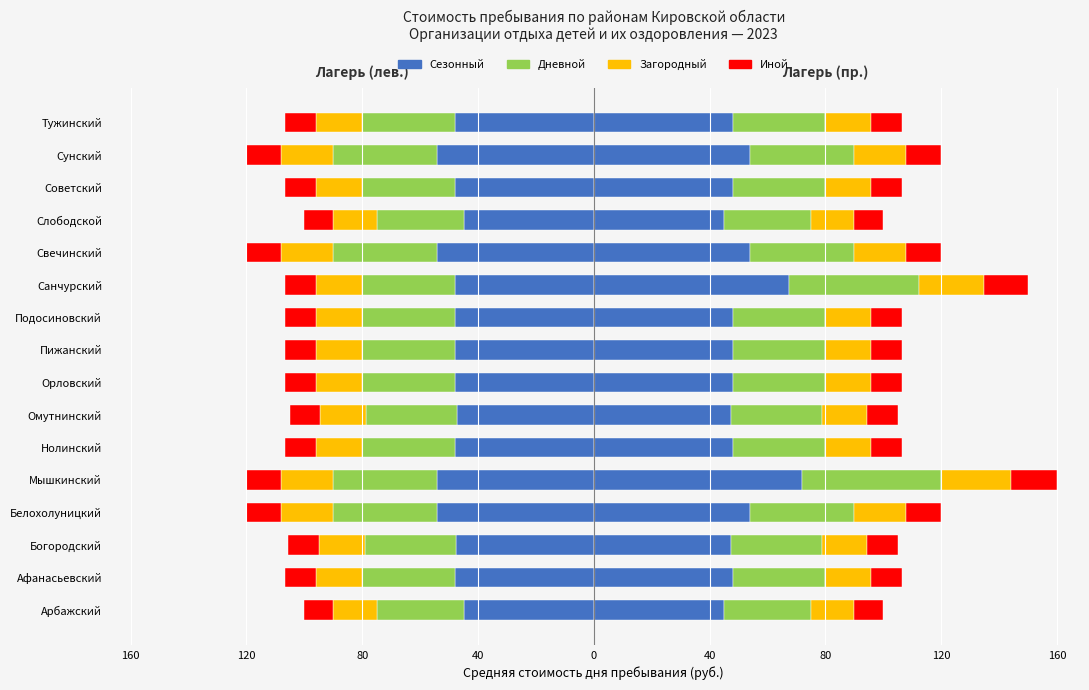

What is the difference between the highest and lowest values at Богородский?

36.9